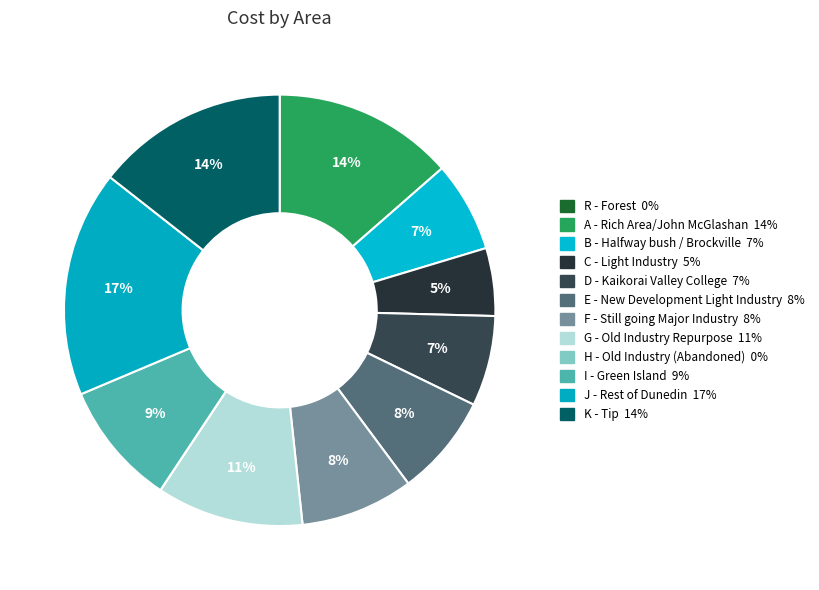

True or false: C - Light Industry accounts for 1% of the total.

False